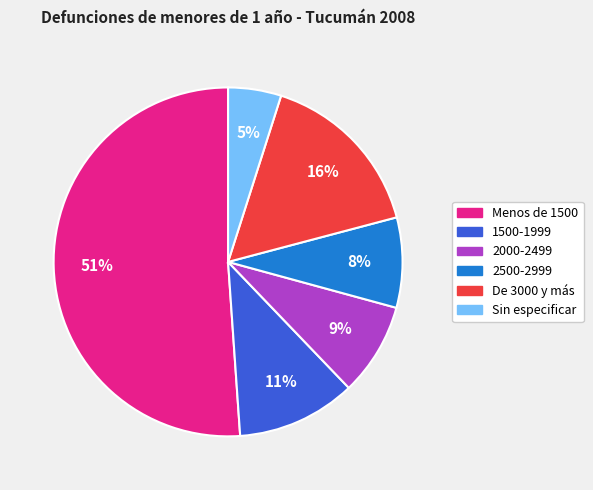

Which slice is the smallest?

Sin especificar